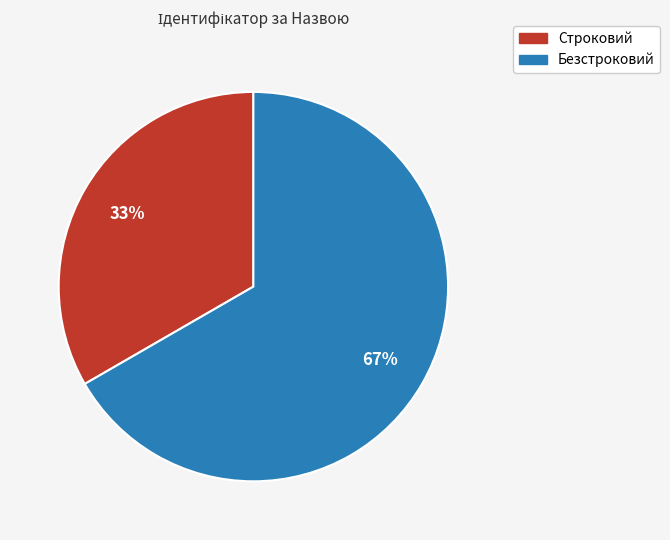

Which slice is the largest?

Безстроковий